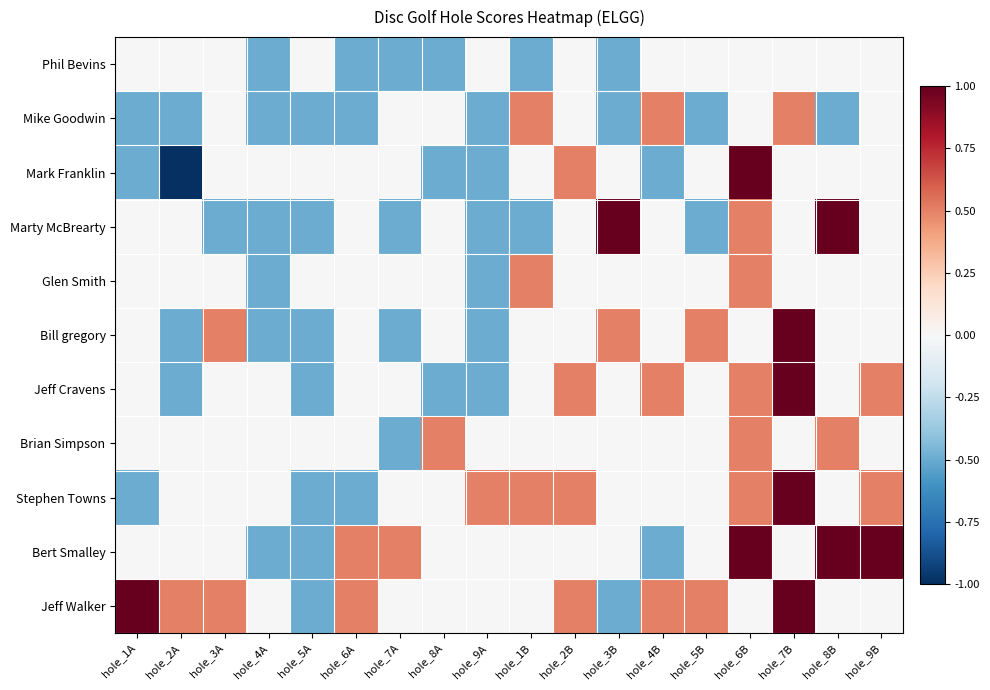

What is the greatest value displayed?

1.0